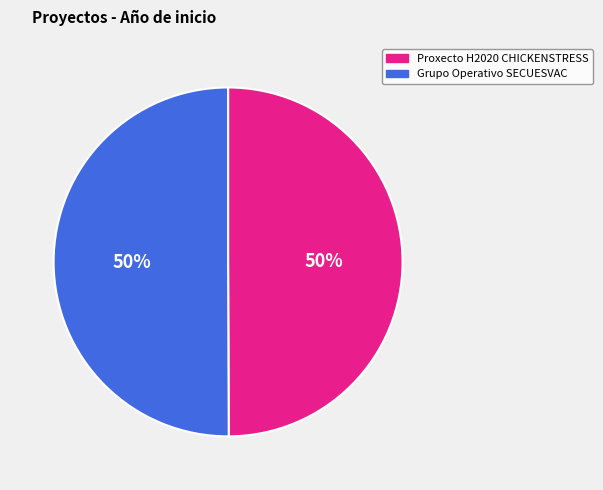

Combined, do Proxecto H2020 CHICKENSTRESS and Grupo Operativo SECUESVAC account for over 50%?

Yes